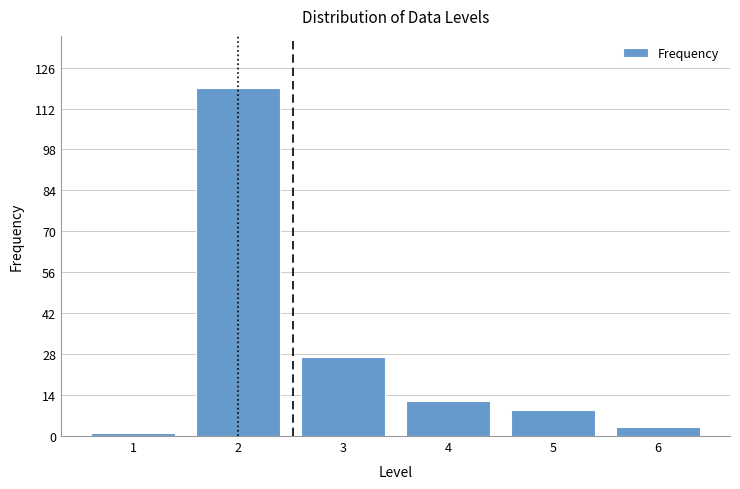

Reading left to right, transcribe all the data shown in this chart.

1	119	27	12	9	3